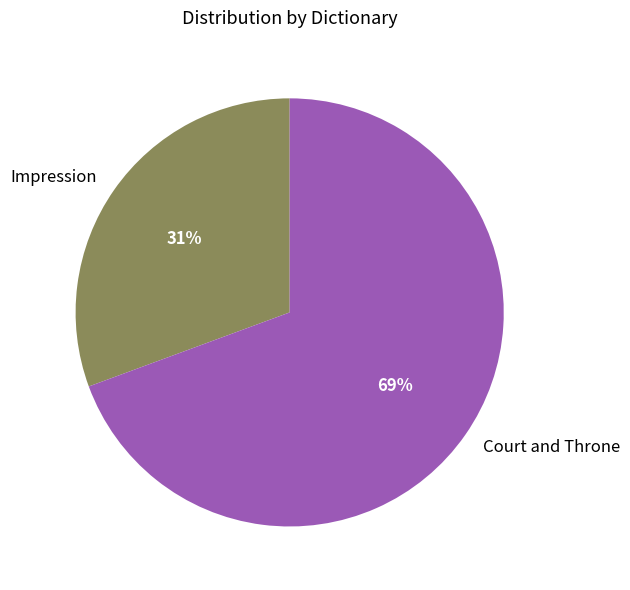

How many slices are in this pie chart?

2